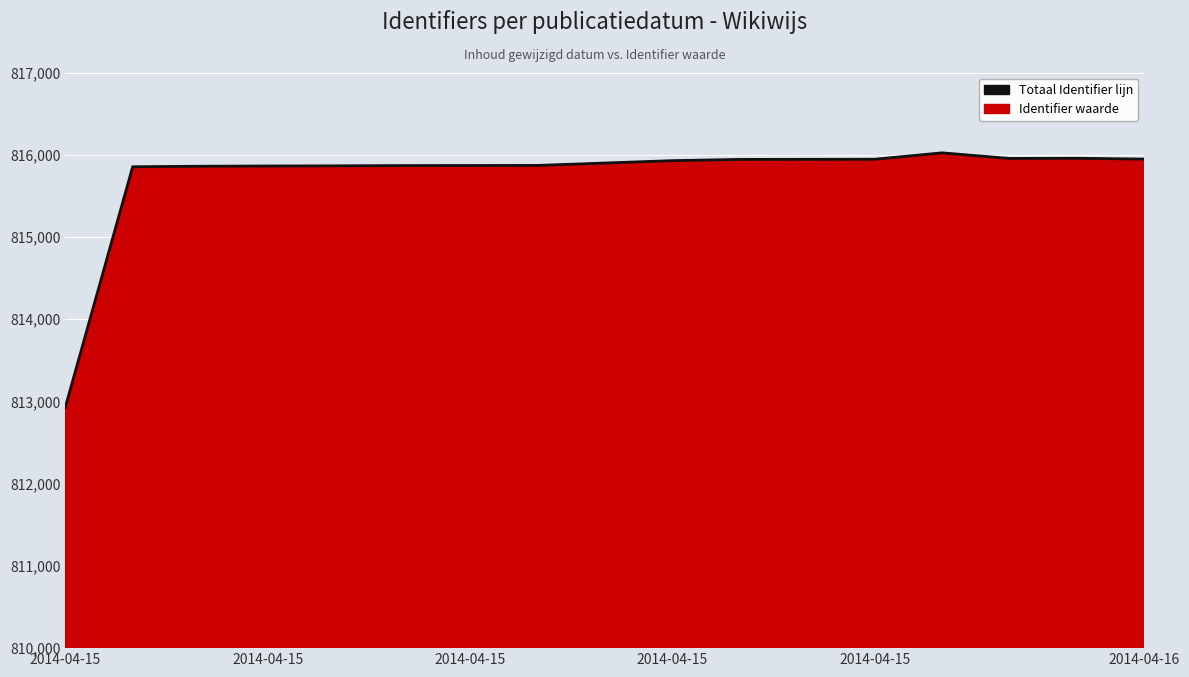

Approximately how many times larger is the value at 15 compared to 2014-04-15?

1.0